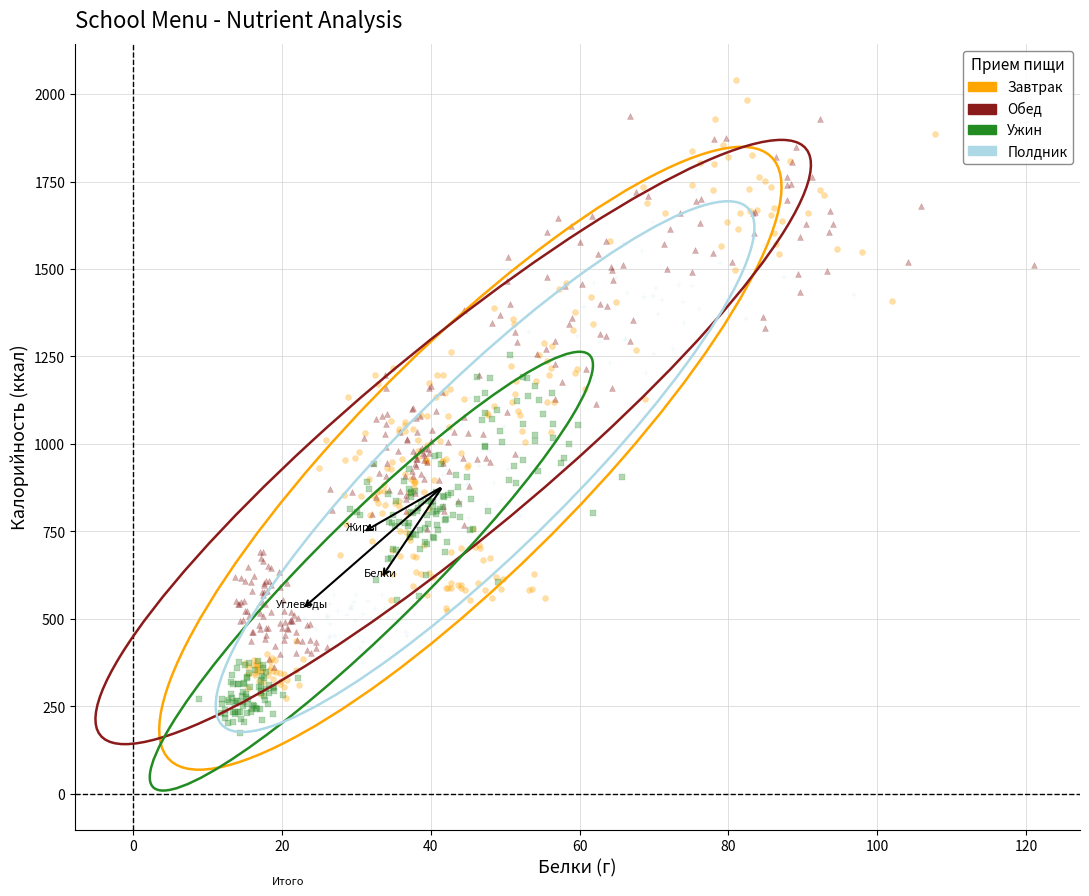

Which series reaches the minimum Y coordinate?

Ужин